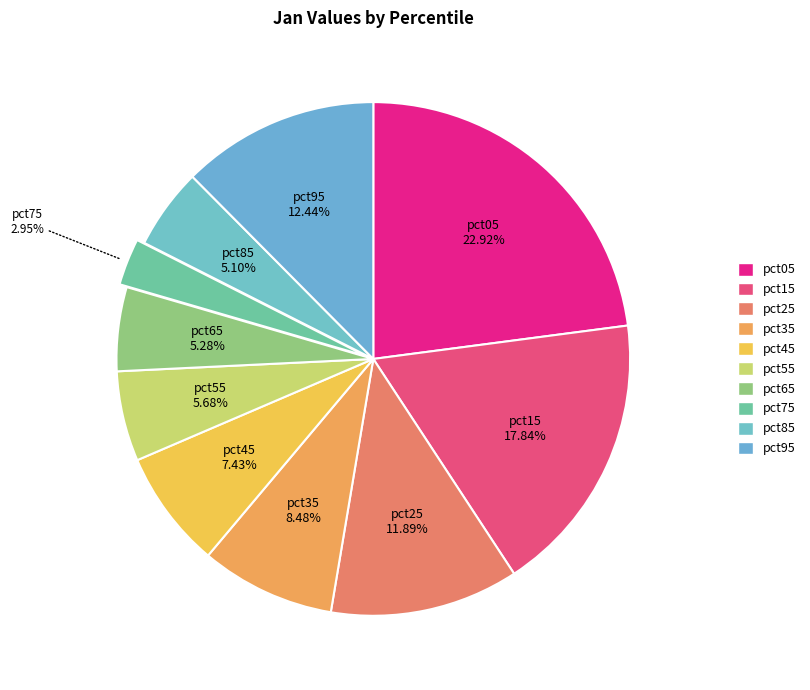

To the nearest percent, what is the average slice percentage?

10%